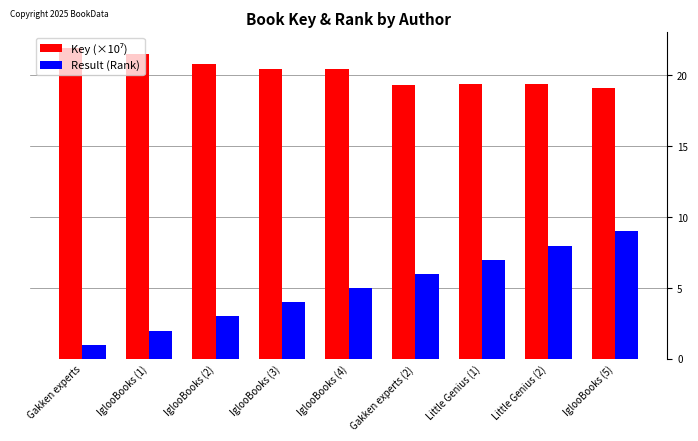

Between Gakken experts and IglooBooks (3), which series saw the biggest shift?

Result (Rank)